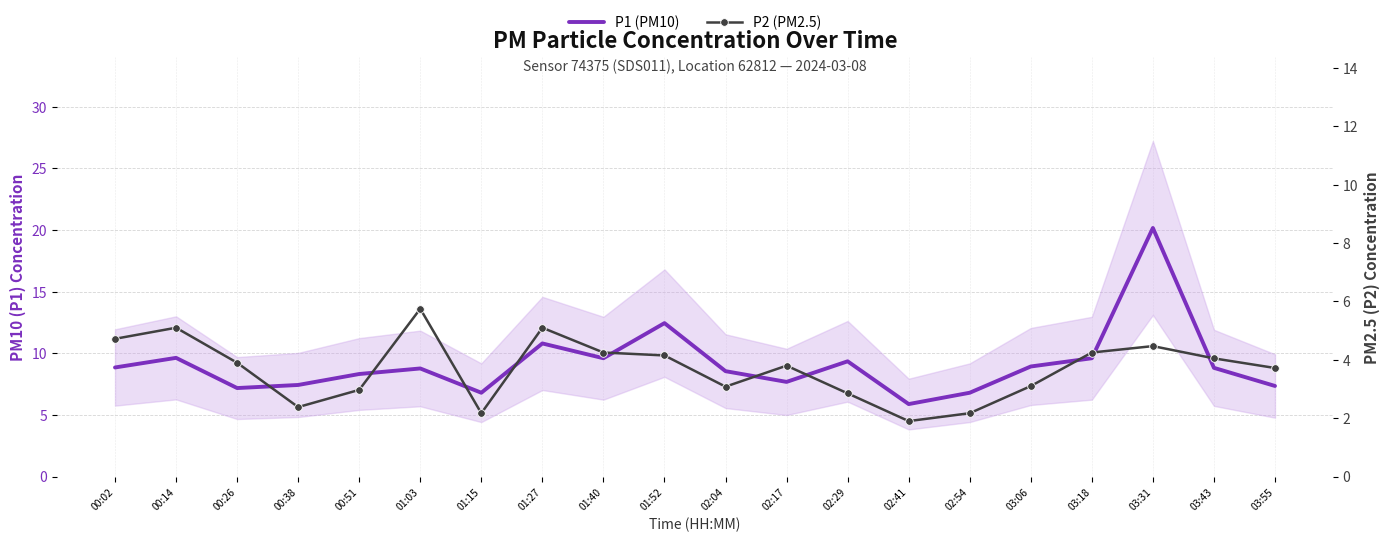

How many interior local peaks does the P1 (PM10) series have?

6